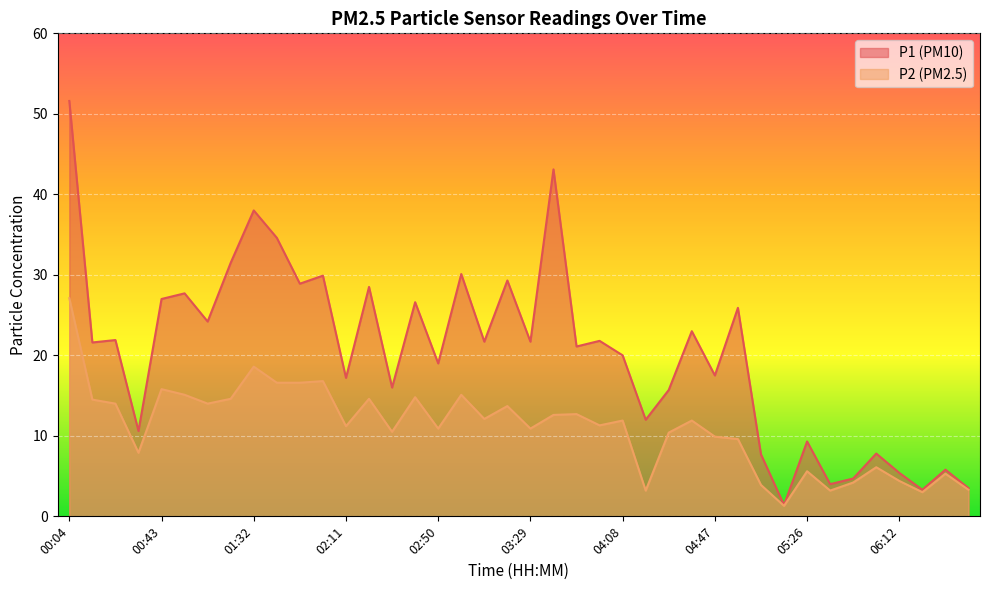

True or false: P2 has a value of 24.2 at 01:52.

False